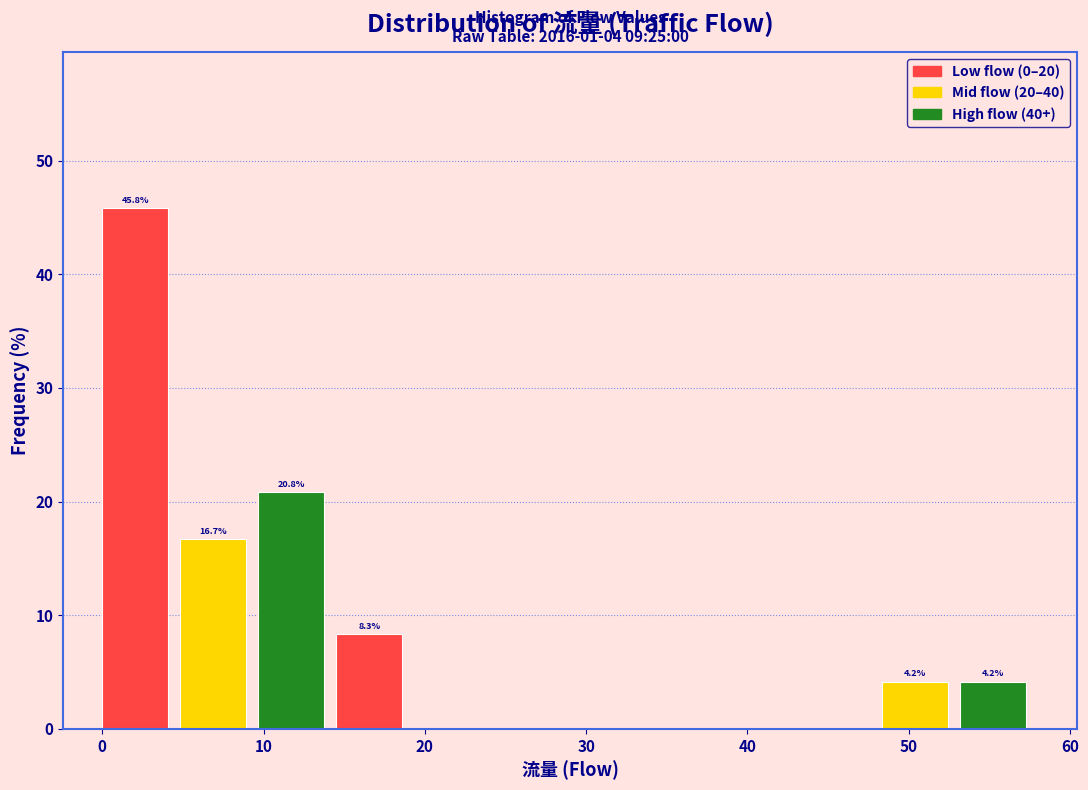

Which range on the x-axis has the tallest bar?

0 to 5